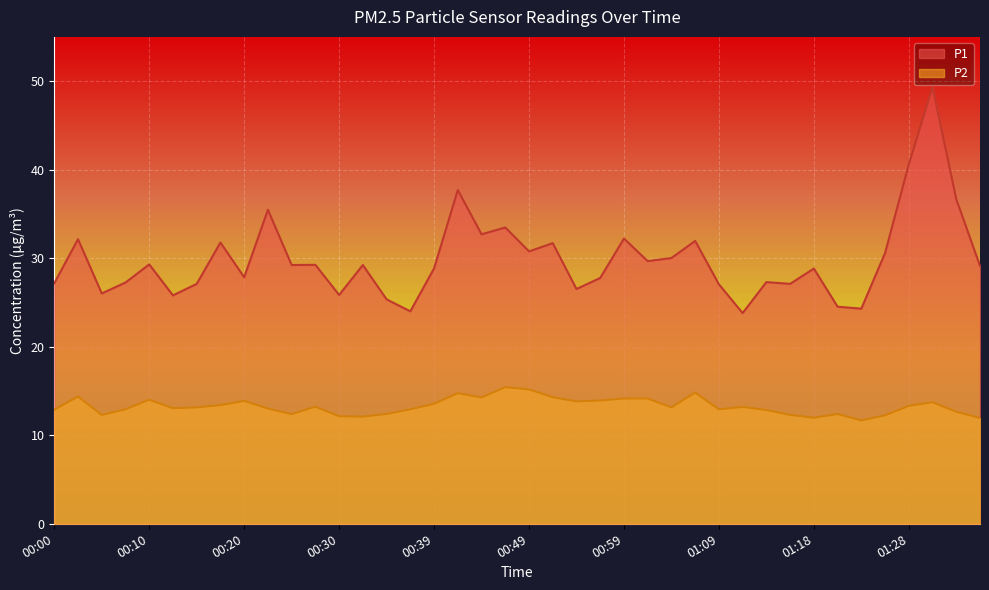

The value of P2 at 01:06 is 3.8. True or false?

False